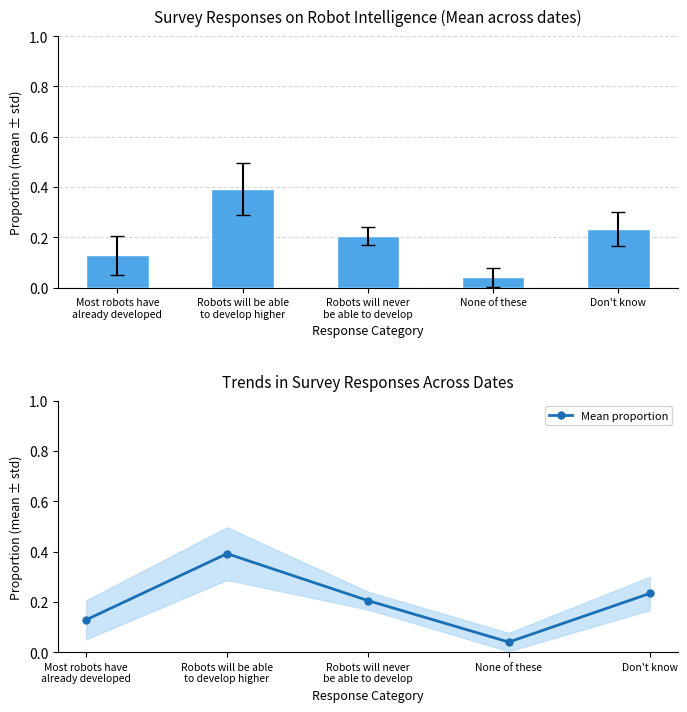

Reading left to right, list all the values displayed in this chart.

0.1	0.4	0.2	0.0	0.2